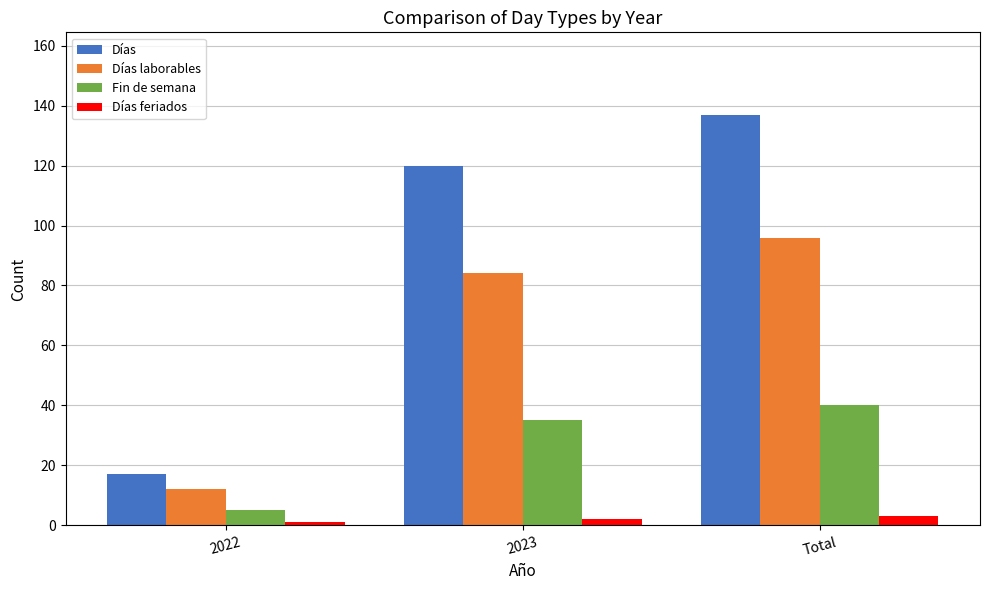

Count the number of data series in this chart.

4